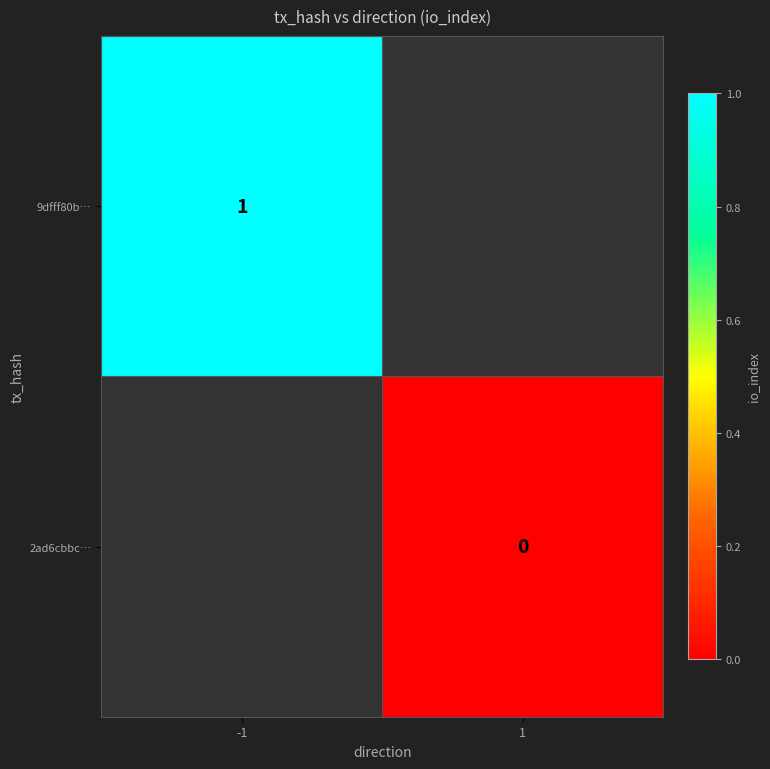

True or false: 9dfff80b… has a value of 1 at -1.

True